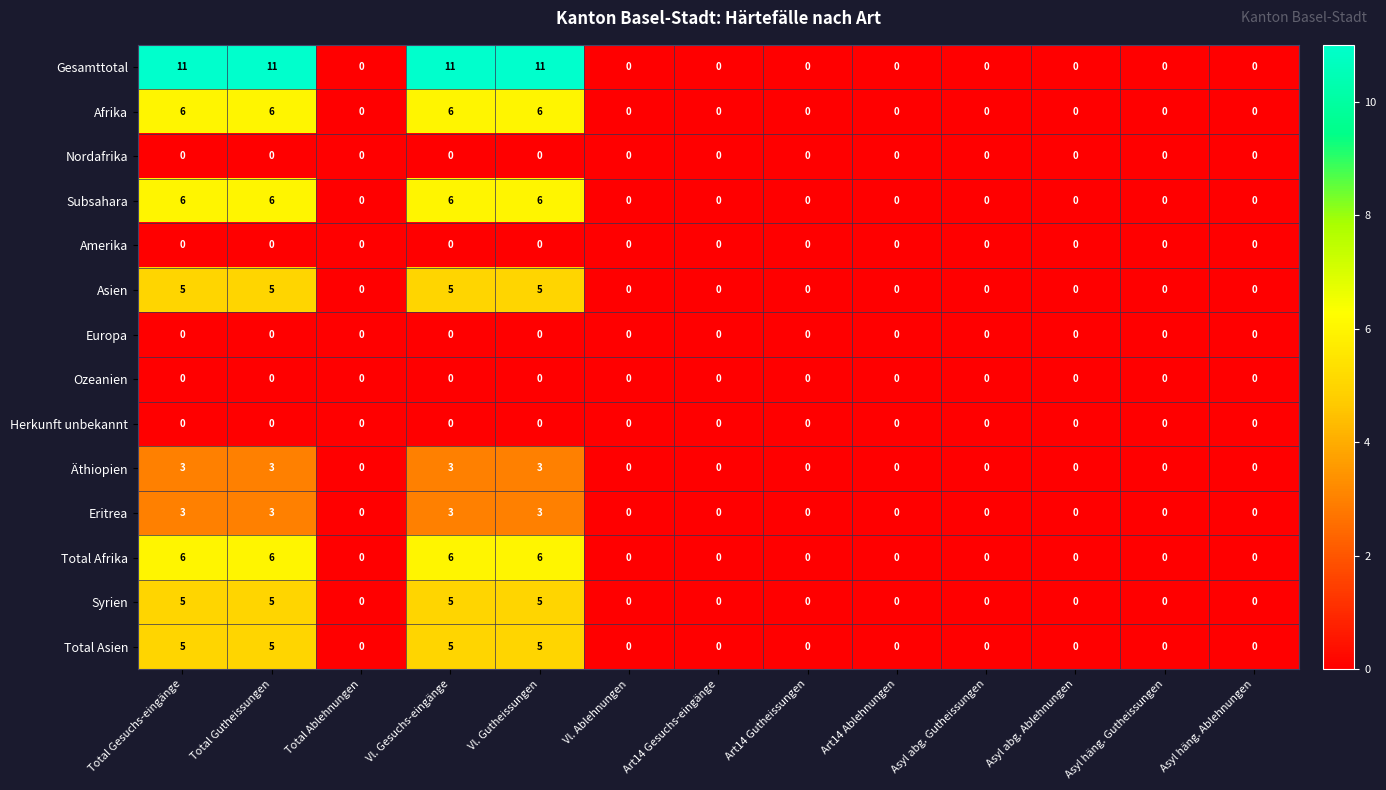

What is the approximate value of Syrien at Vl. Gutheissungen?

5